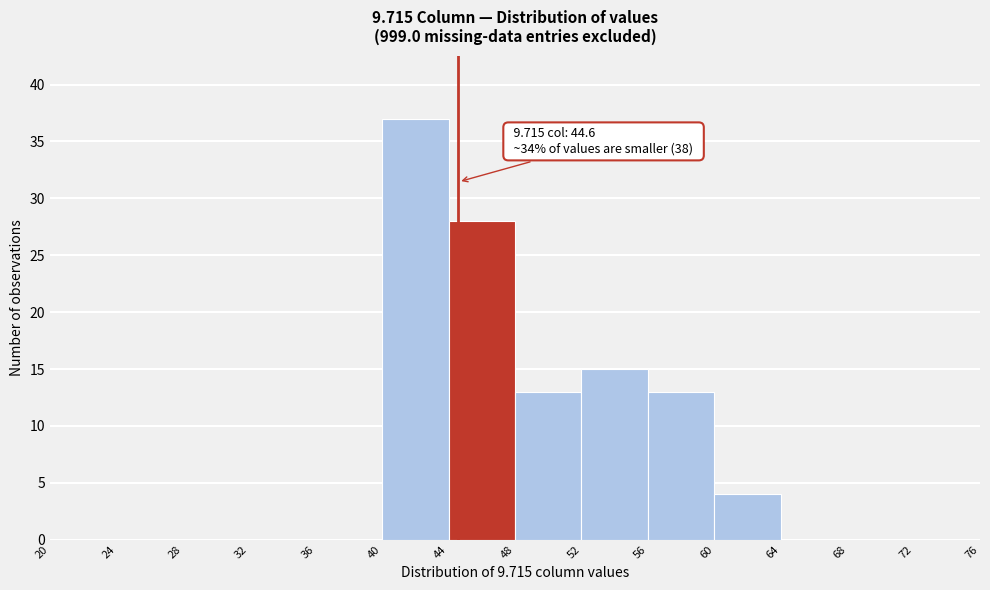

Over which range of the x-axis is the bar tallest?

40 to 44